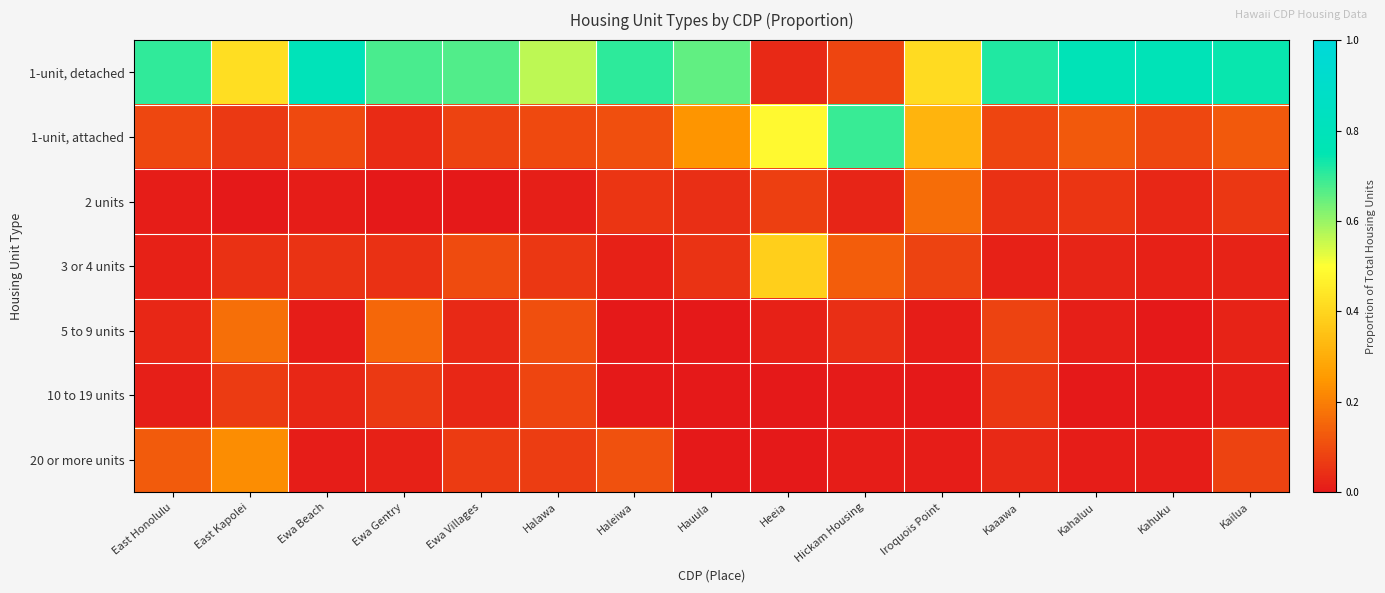

Which series has the largest range (max minus min)?

1-unit, detached